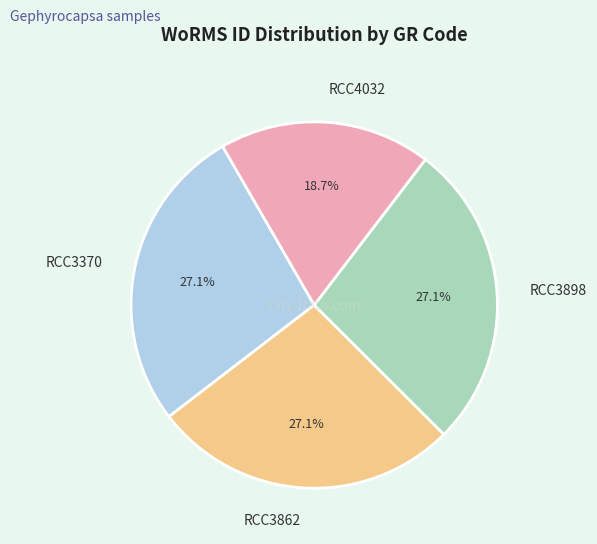

True or false: RCC3898 accounts for 15% of the total.

False